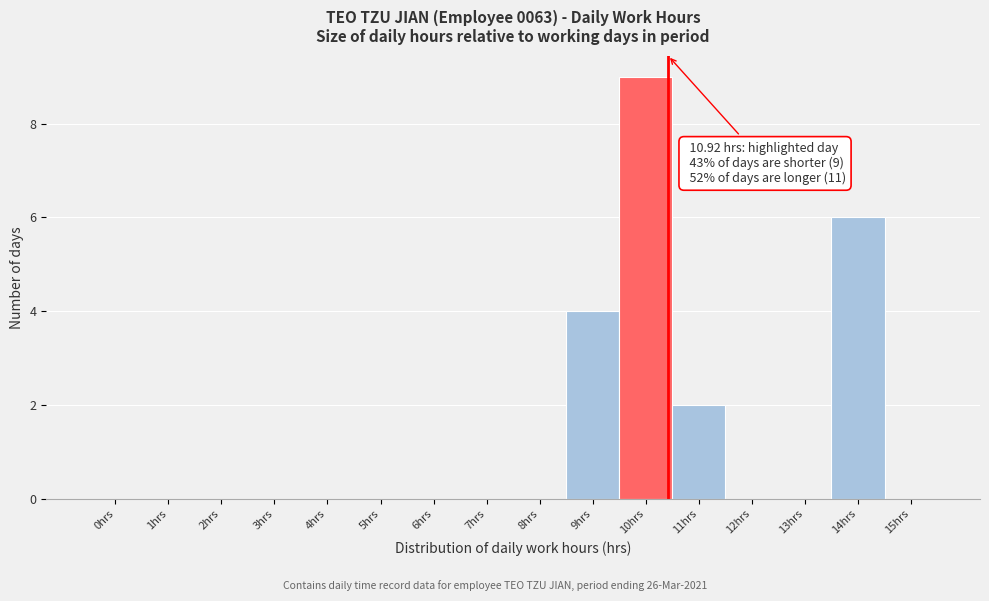

Reading right to left, what are all the values shown in this chart?

15hrs=0	14hrs=6	13hrs=0	12hrs=0	11hrs=2	10hrs=9	9hrs=4	8hrs=0	7hrs=0	6hrs=0	5hrs=0	4hrs=0	3hrs=0	2hrs=0	1hrs=0	0hrs=0